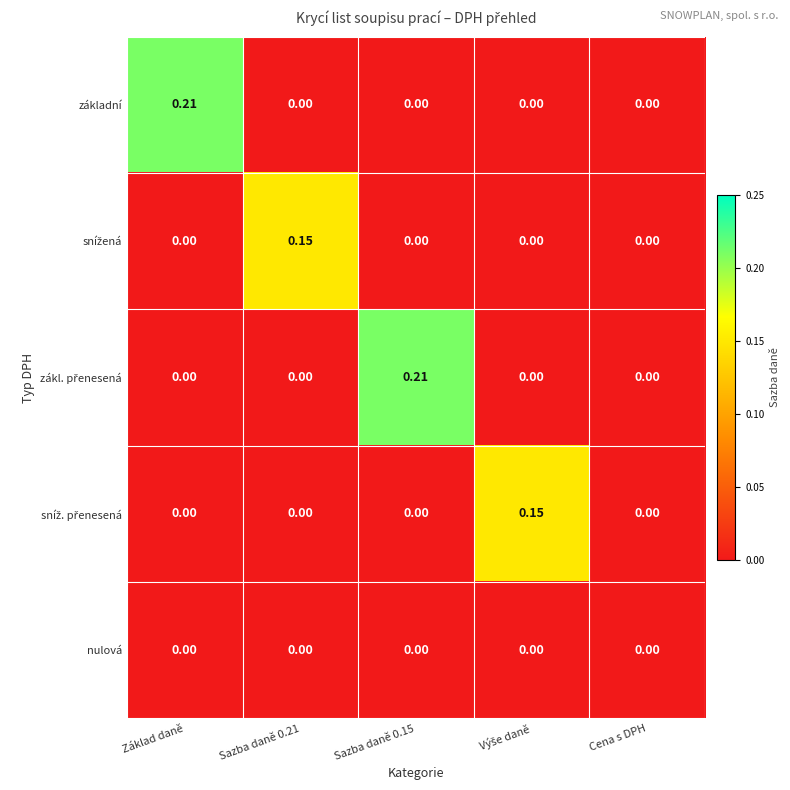

Between Cena s DPH and Sazba daně 0.21, which is larger?

Cena s DPH